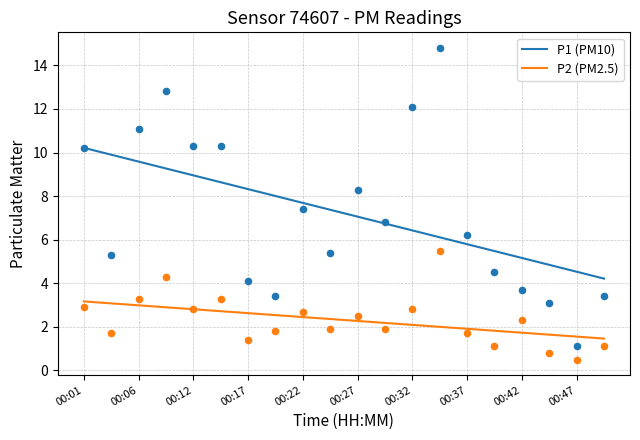

What is the total value across all series at 00:27?

10.8